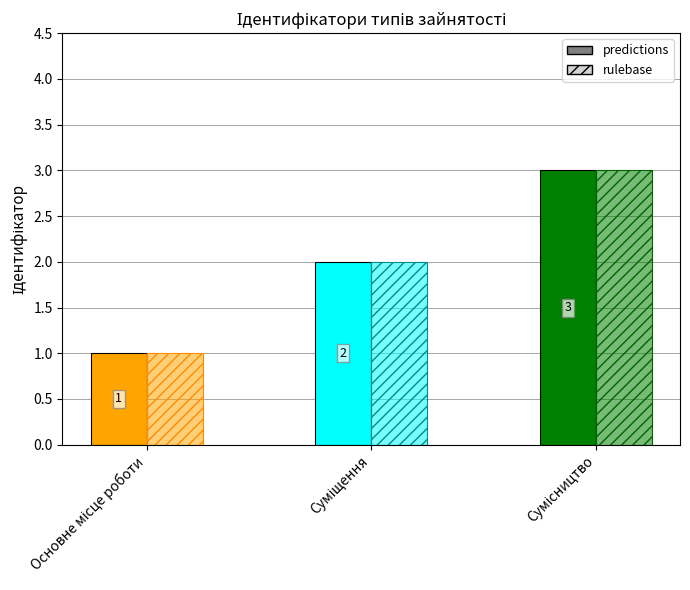

List the labels in order of rulebase value, smallest first.

Основне місце роботи, Суміщення, Сумісництво